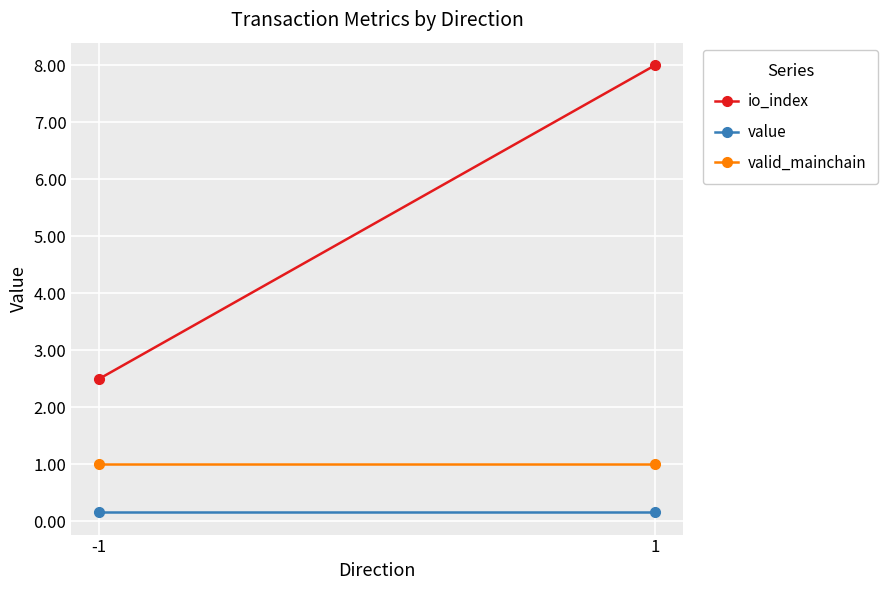

True or false: valid_mainchain has a value of 1.0 at 1.

True